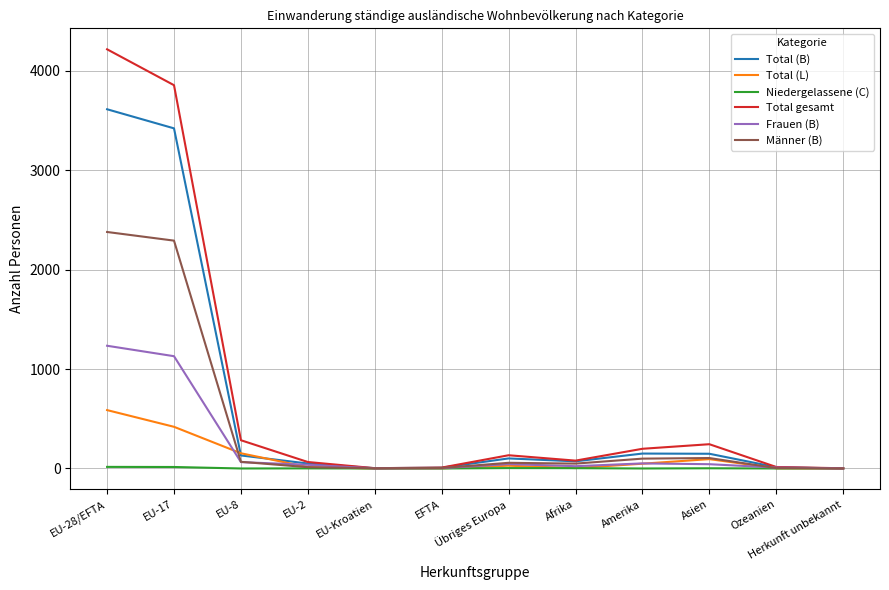

At how many categories does at least one series exceed 2444?

2